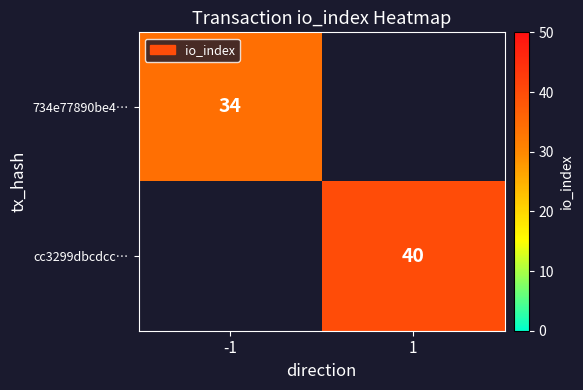

True or false: cc3299dbcdcc… has a value of 53 at 1.

False